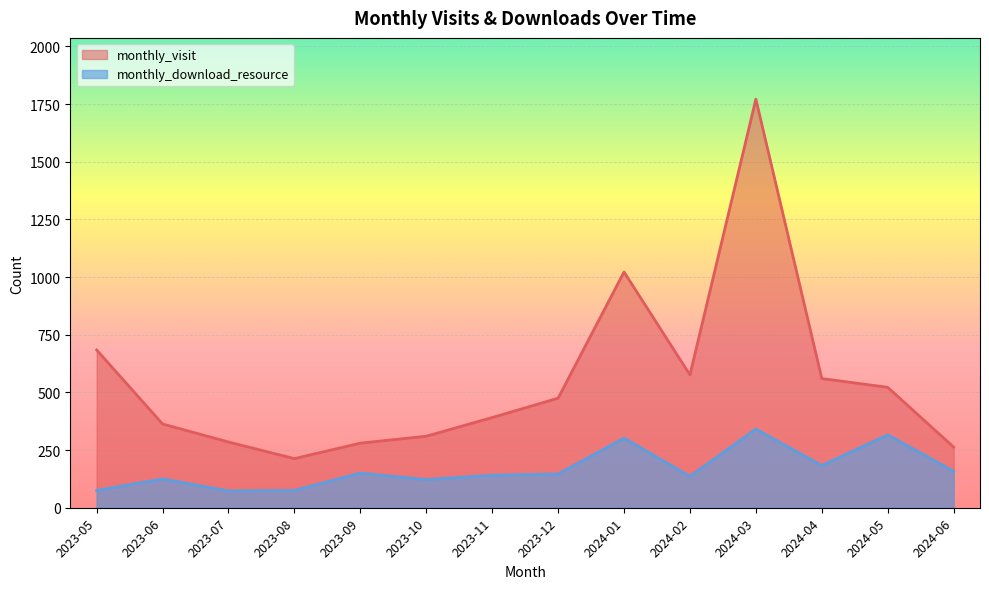

In monthly_download_resource, how many points are lower than both neighbors (excluding endpoints)?

4